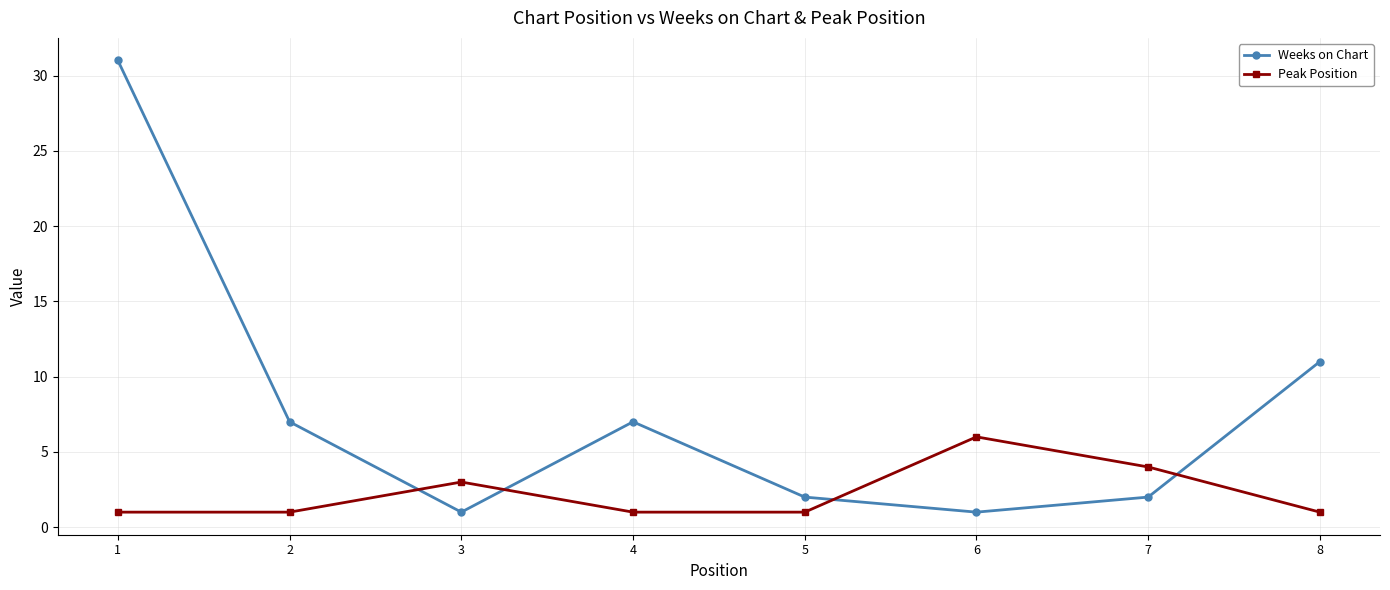

Where do Peak Position and Weeks on Chart first cross each other?

2 and 3